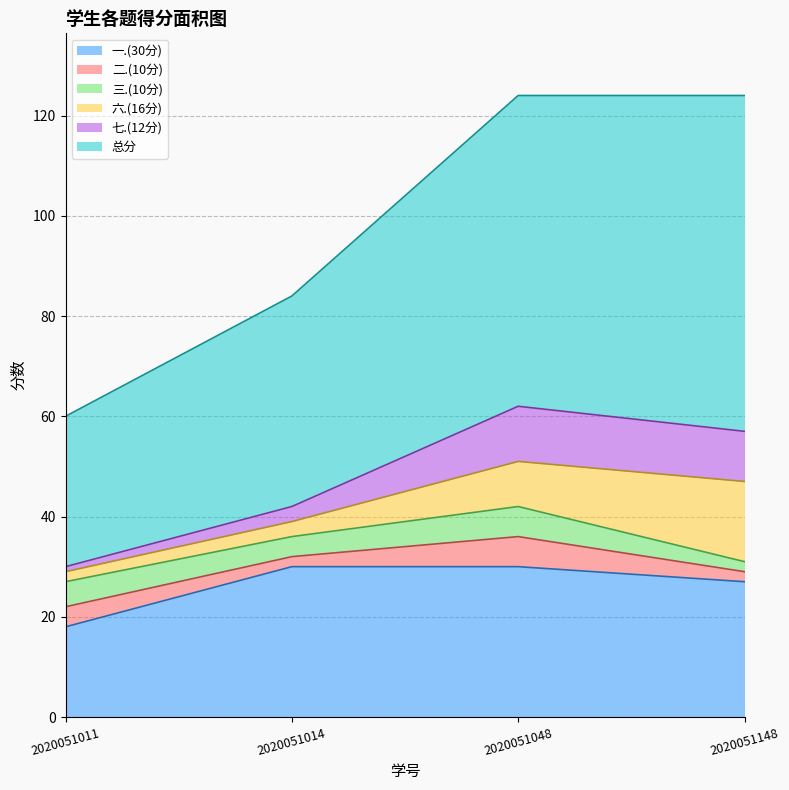

What is the maximum value for 六.(16分)?

16